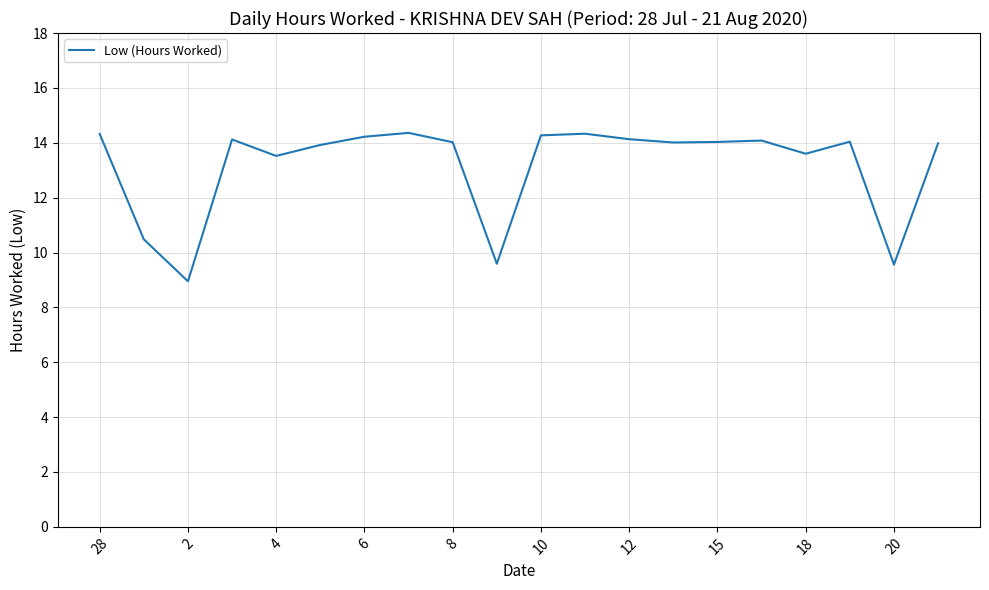

What is the difference between the maximum and minimum values?

5.4